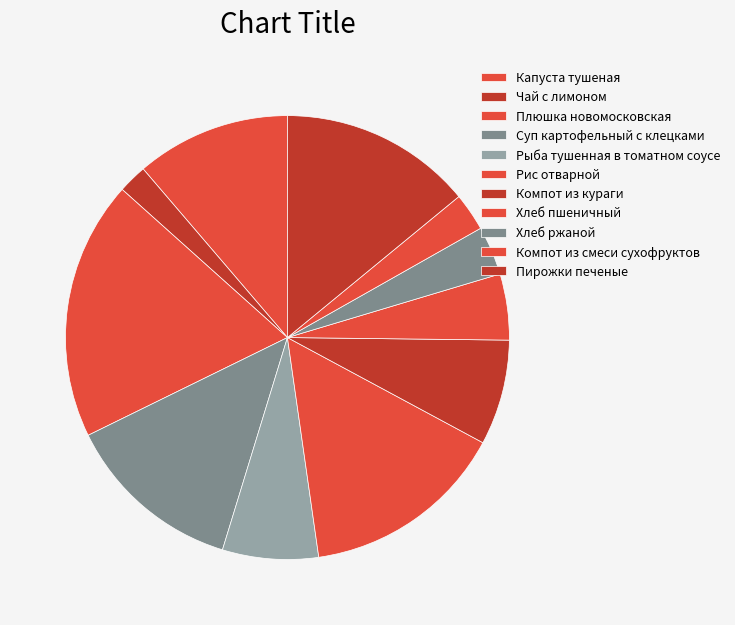

What is the ratio of the value at Рыба тушенная в томатном соусе to the value at Капуста тушеная?

0.6